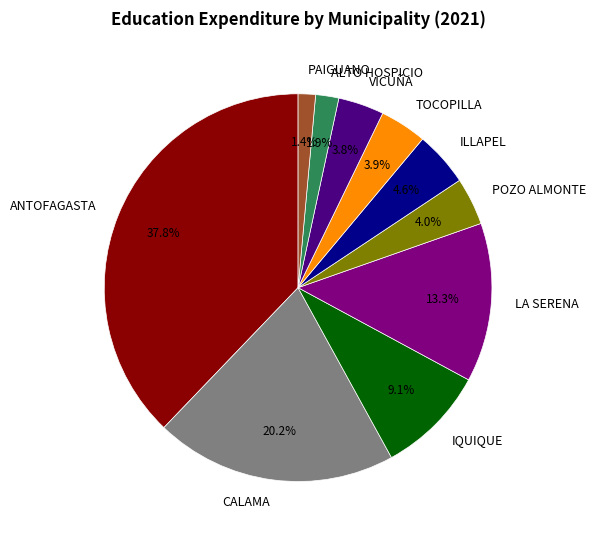

Which has a higher value, LA SERENA or TOCOPILLA?

LA SERENA